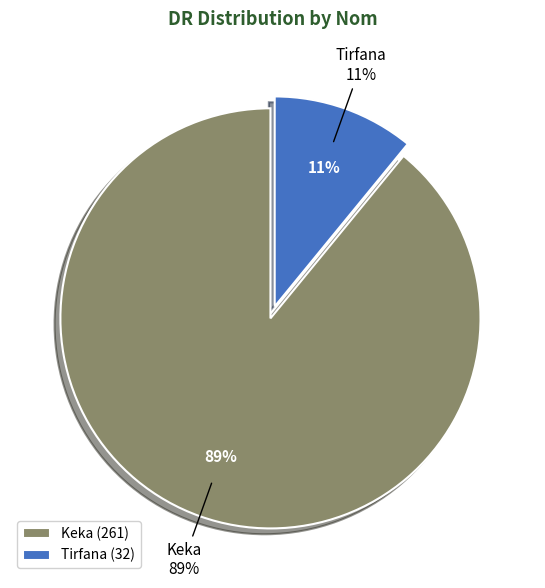

Is it true that Keka is 89% of the pie?

True